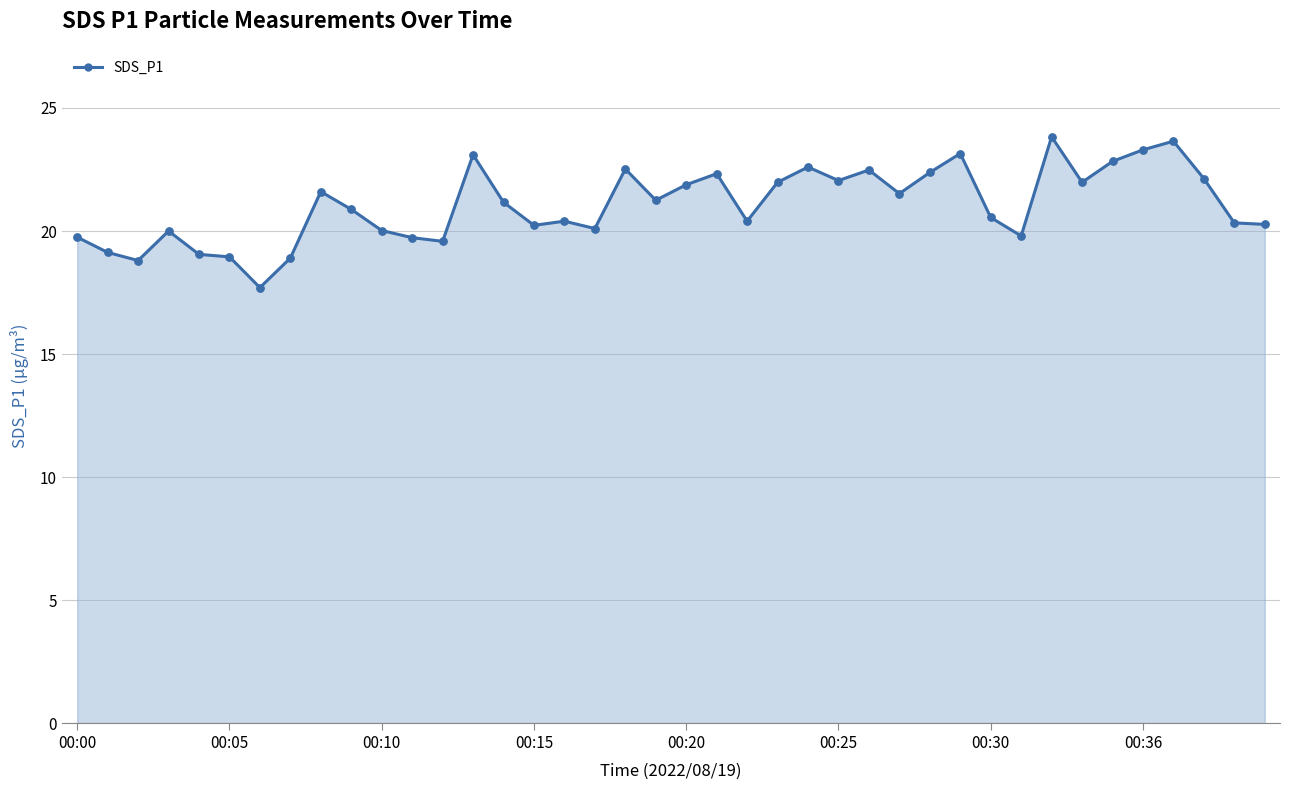

What is the smallest value displayed?

17.7